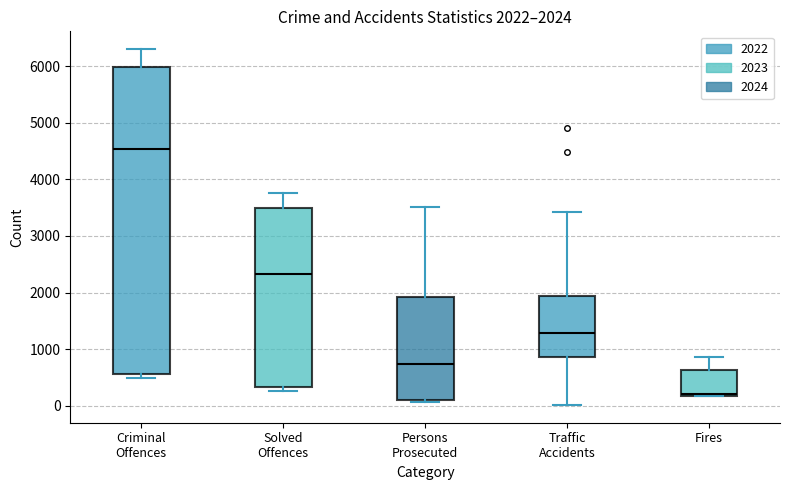

Which box has the highest median line?

Criminal Offences